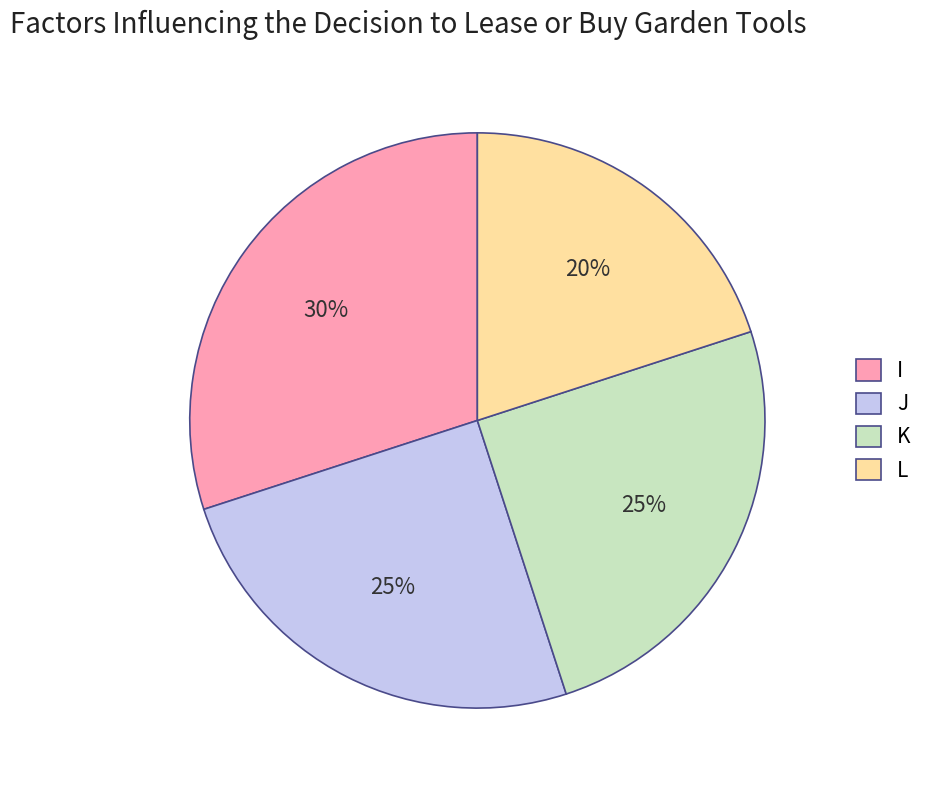

What is the smallest slice in the pie chart?

L